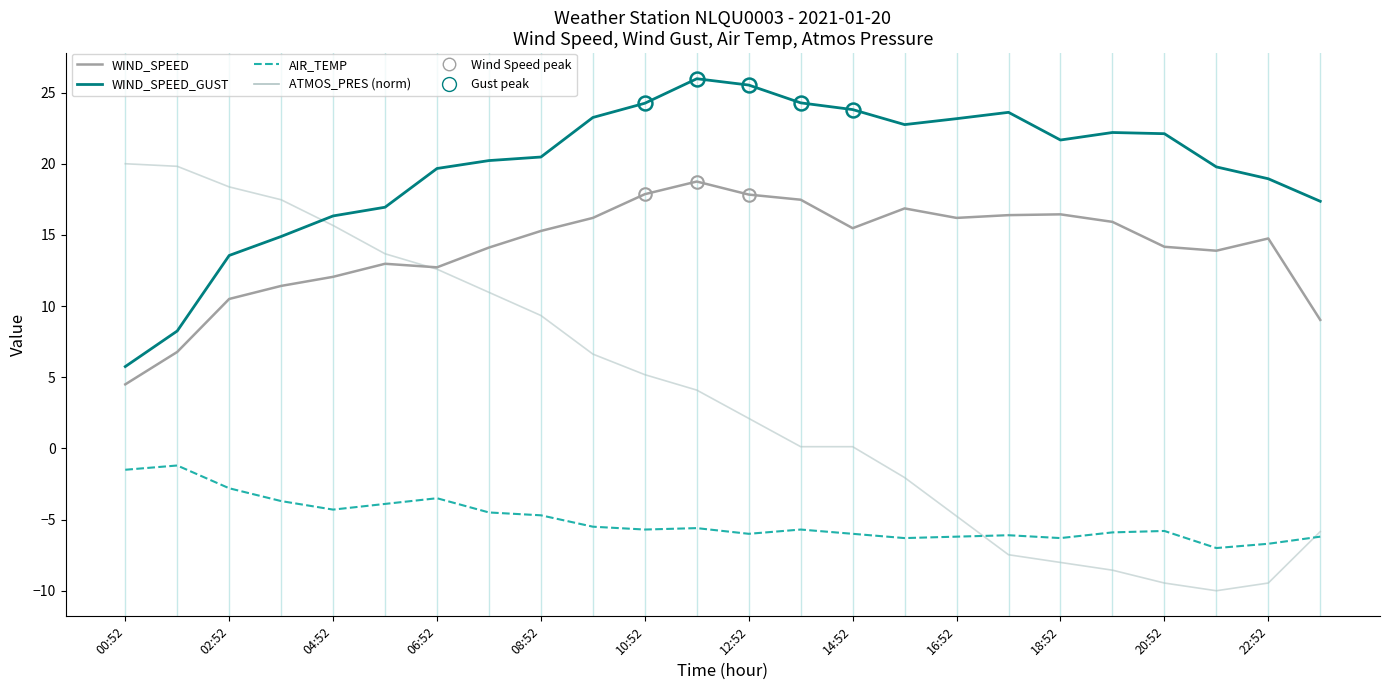

How many distinct data groups are displayed?

4